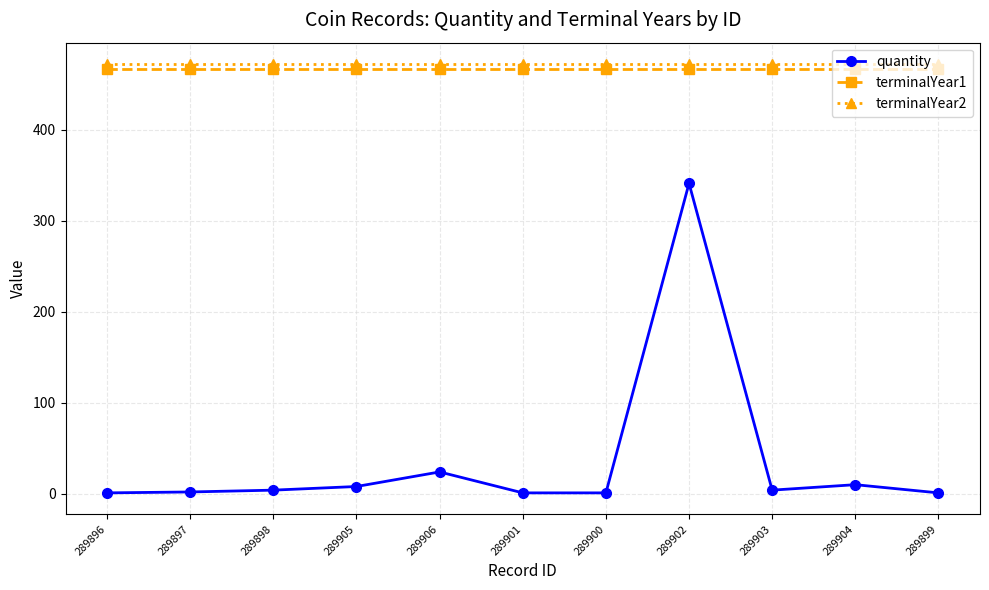

What is the maximum value shown in the chart?

472